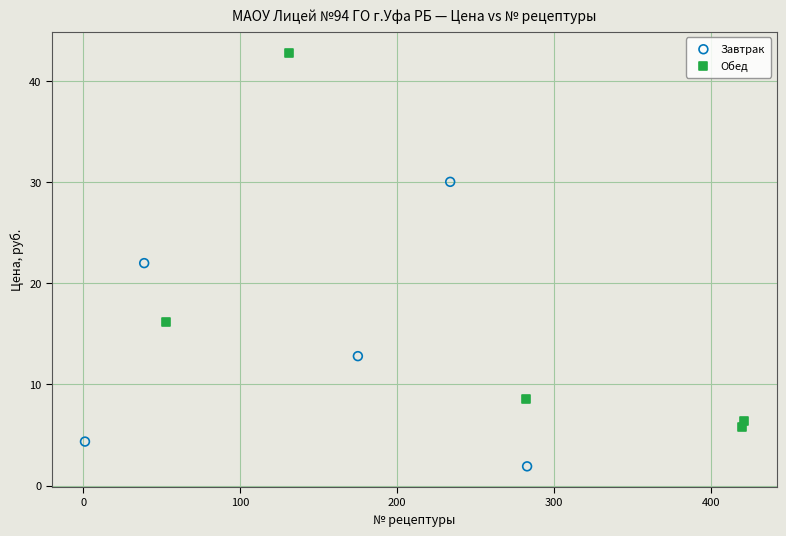

What are all the series names shown in the legend?

Завтрак, Обед